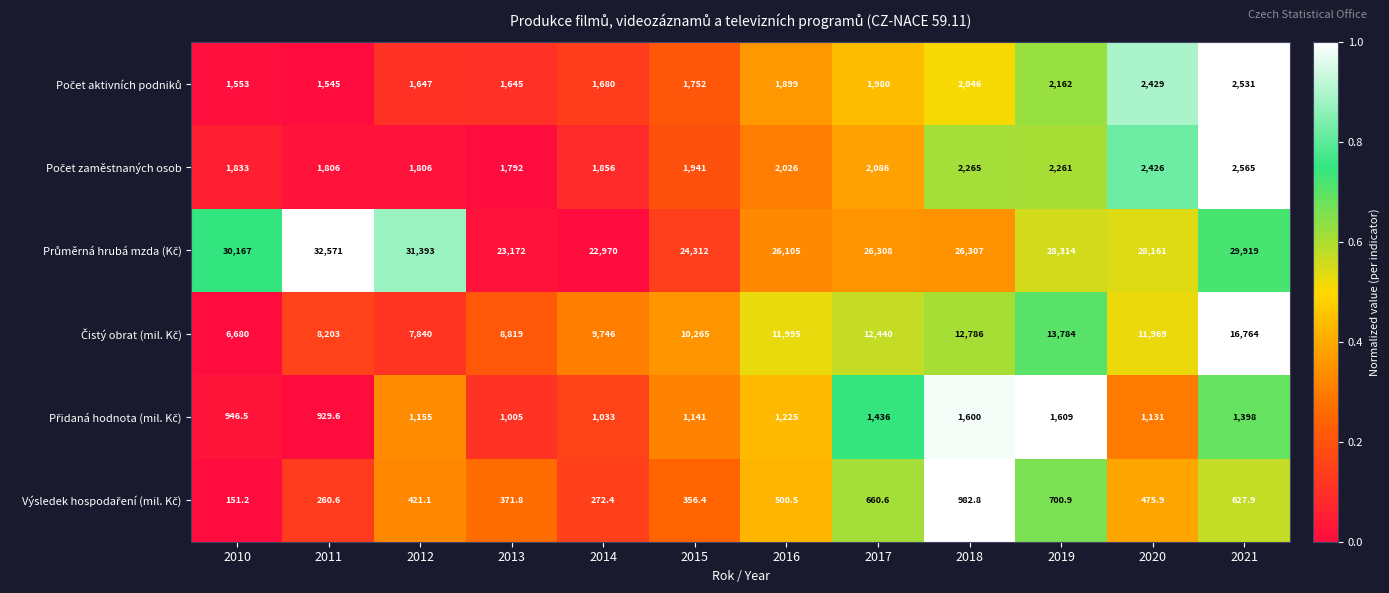

At which category is the sum across all series the highest?

2021